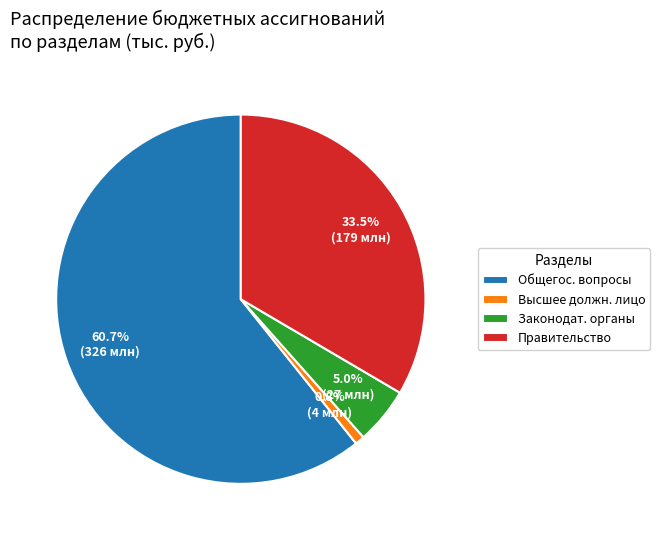

Which slice is the smallest?

Высшее должн. лицо